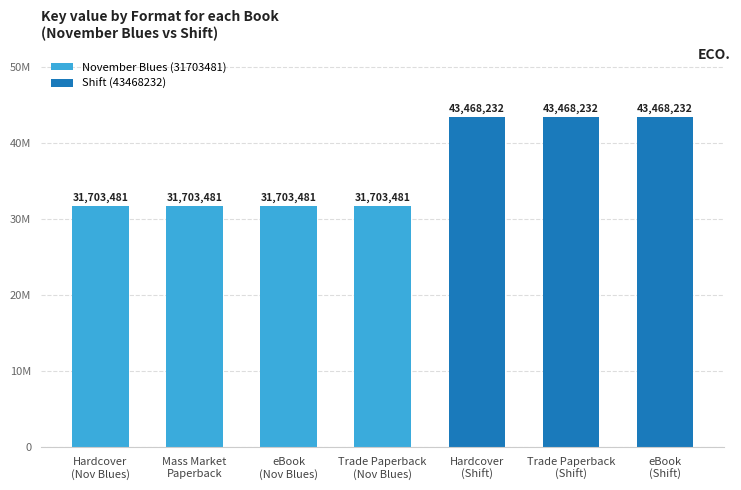

Which label corresponds to the largest value in the chart?

Hardcover
(Shift)